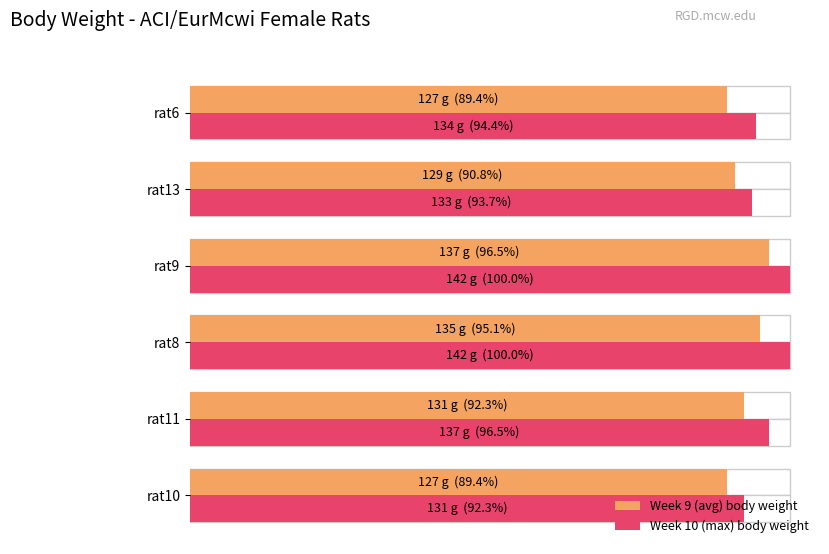

Is the value of Week 10 (max) body weight at rat6 greater than the value of Week 9 (avg) body weight at rat6?

Yes